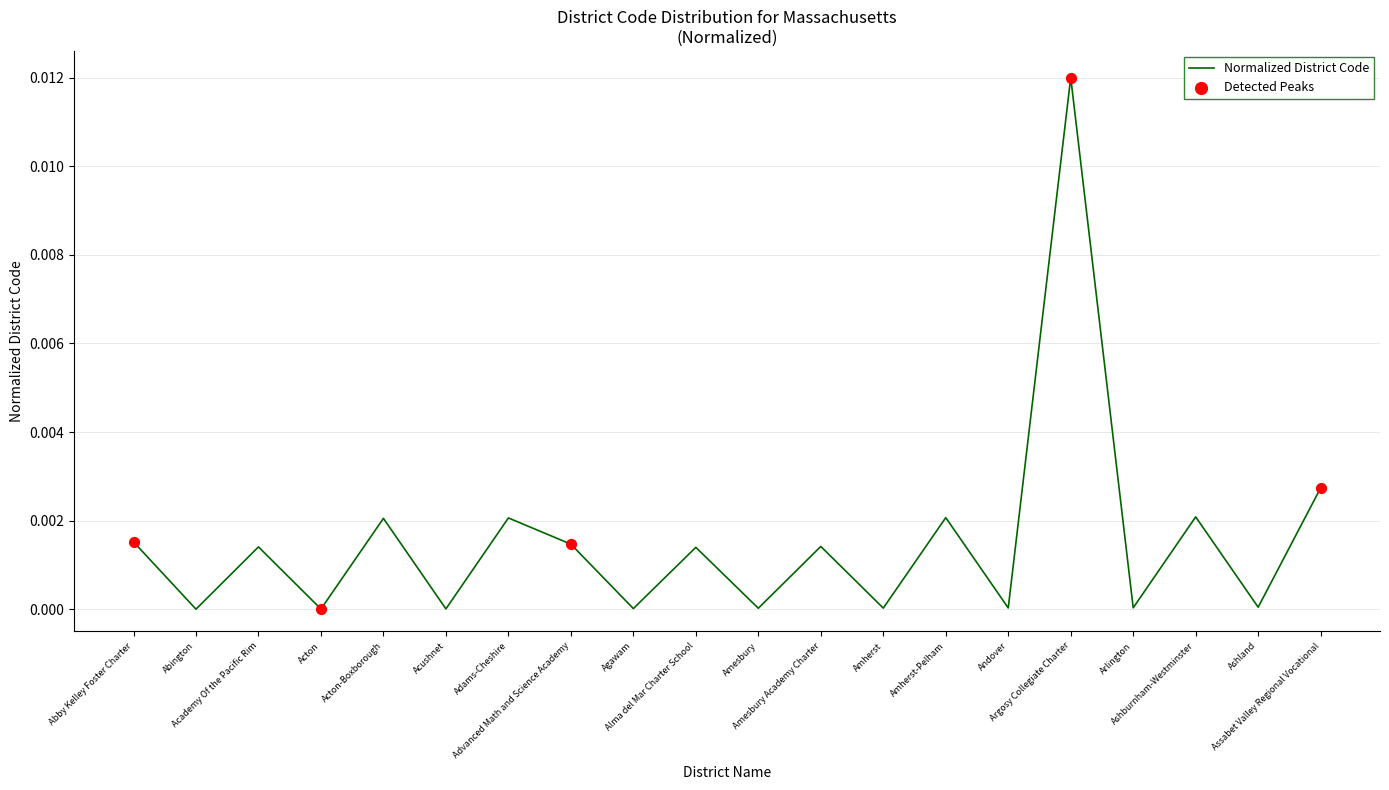

Which has a higher value, Acton-Boxborough or Acushnet?

Acton-Boxborough